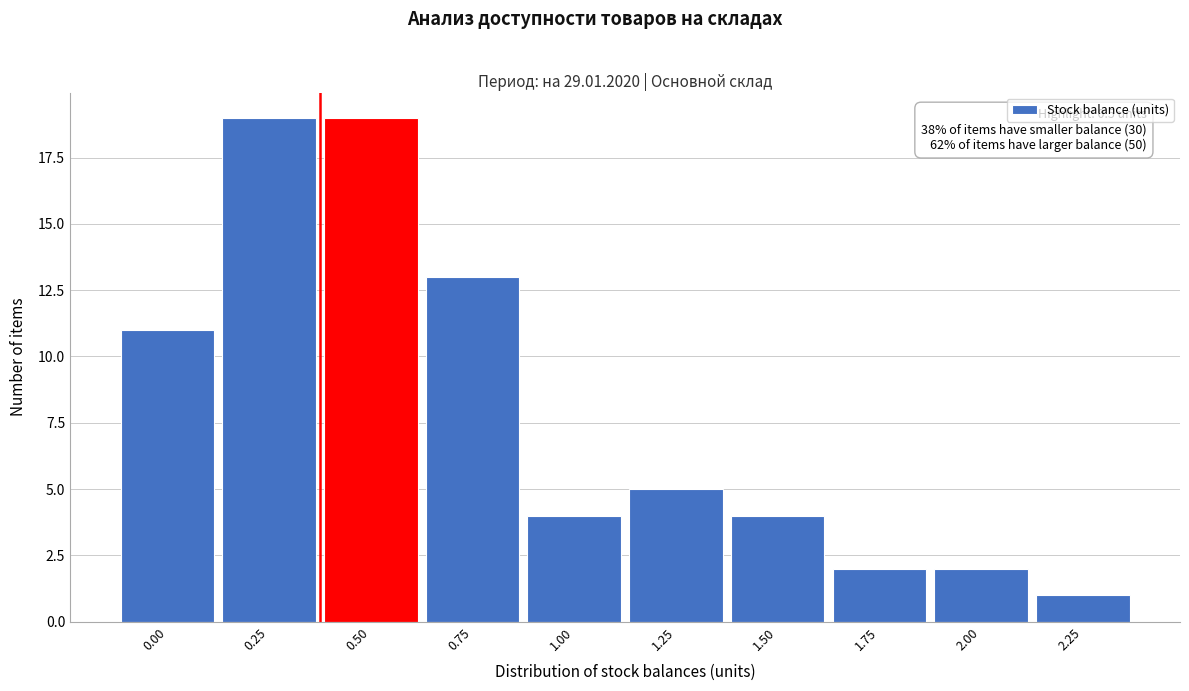

Reading right to left, extract all data points from this chart.

2.25=1	2.00=2	1.75=2	1.50=4	1.25=5	1.00=4	0.75=13	0.50=19	0.25=19	0.00=11